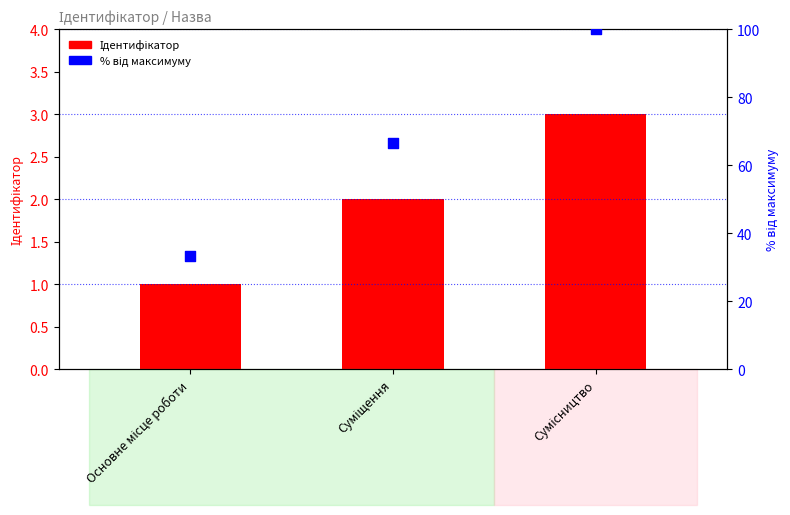

Which series has the widest spread of Y values?

% від максимуму